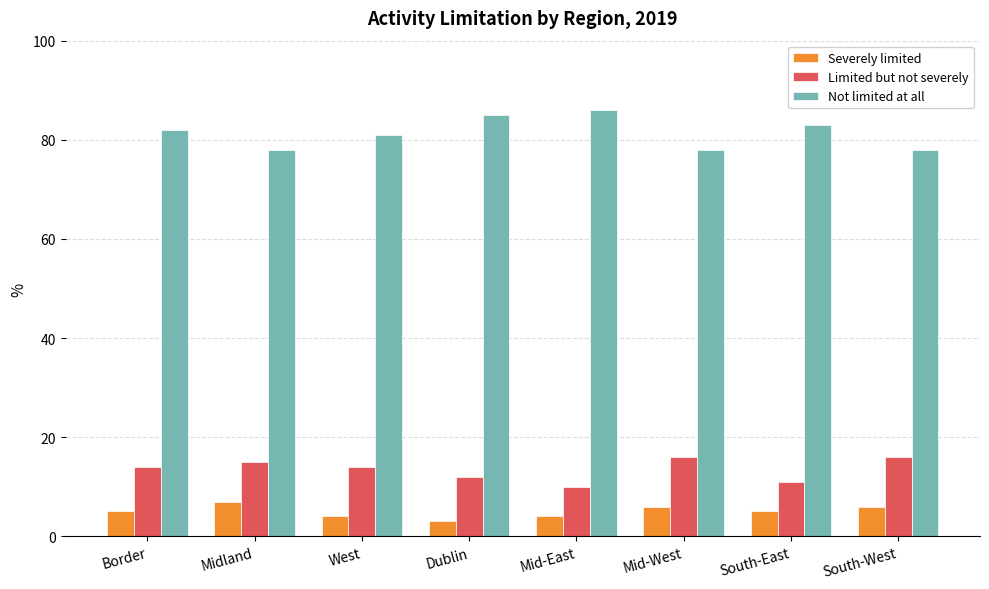

At West, list the series in order from smallest to largest.

Severely limited, Limited but not severely, Not limited at all